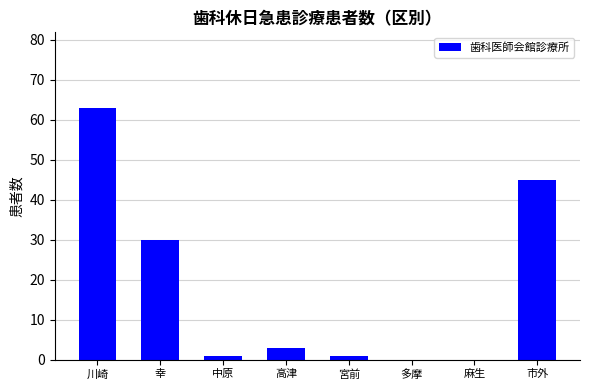

Does the chart contain stacked bars?

No